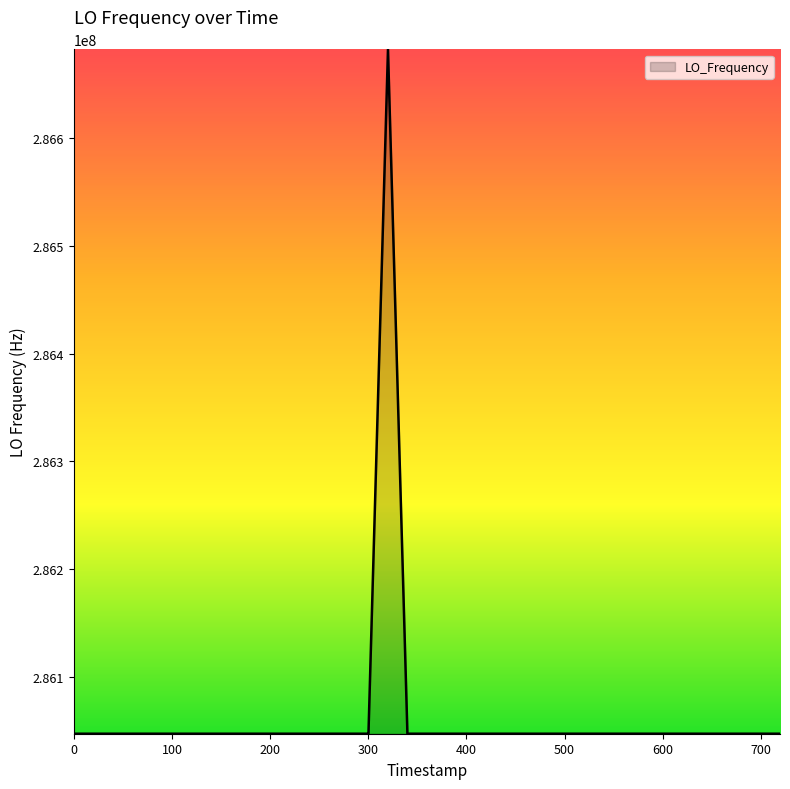

What is the smallest value displayed?

286046995.3